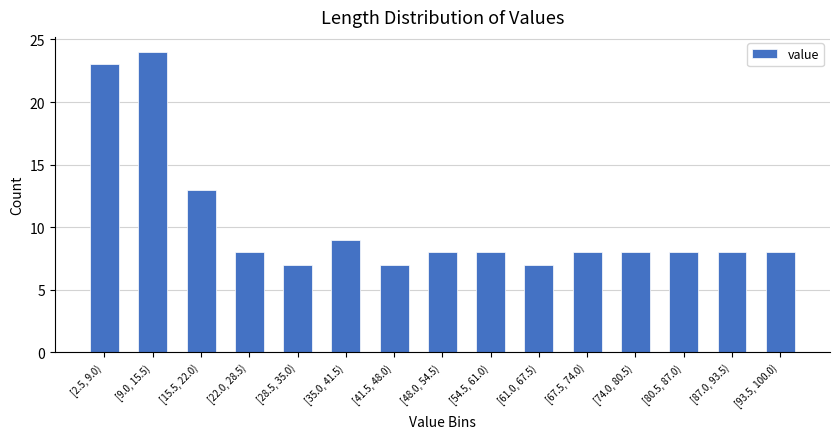

Reading left to right, list all the values displayed in this chart.

[2.5, 9.0)=23	[9.0, 15.5)=24	[15.5, 22.0)=13	[22.0, 28.5)=8	[28.5, 35.0)=7	[35.0, 41.5)=9	[41.5, 48.0)=7	[48.0, 54.5)=8	[54.5, 61.0)=8	[61.0, 67.5)=7	[67.5, 74.0)=8	[74.0, 80.5)=8	[80.5, 87.0)=8	[87.0, 93.5)=8	[93.5, 100.0)=8